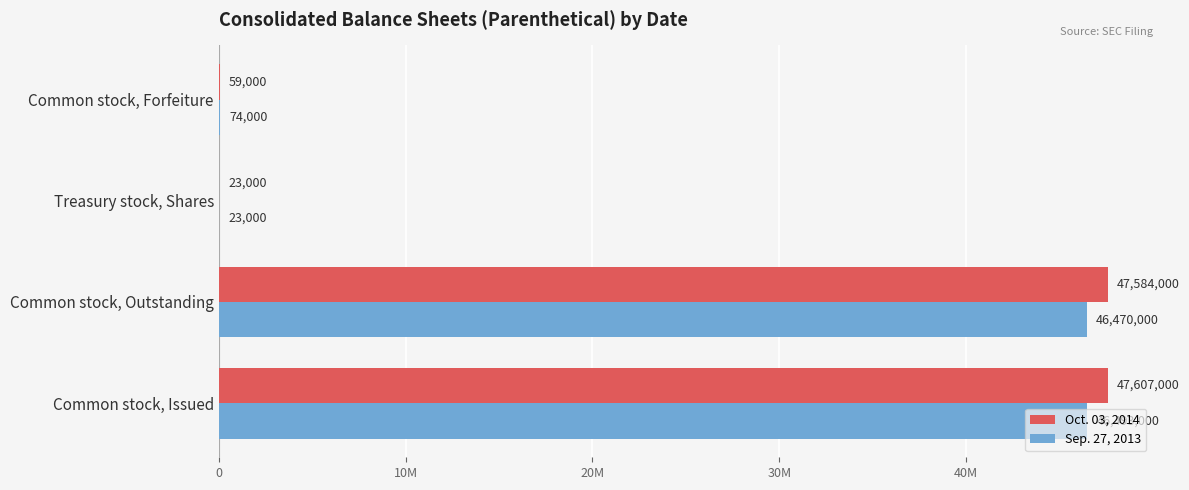

What are all the series names shown in the legend?

Oct. 03, 2014, Sep. 27, 2013